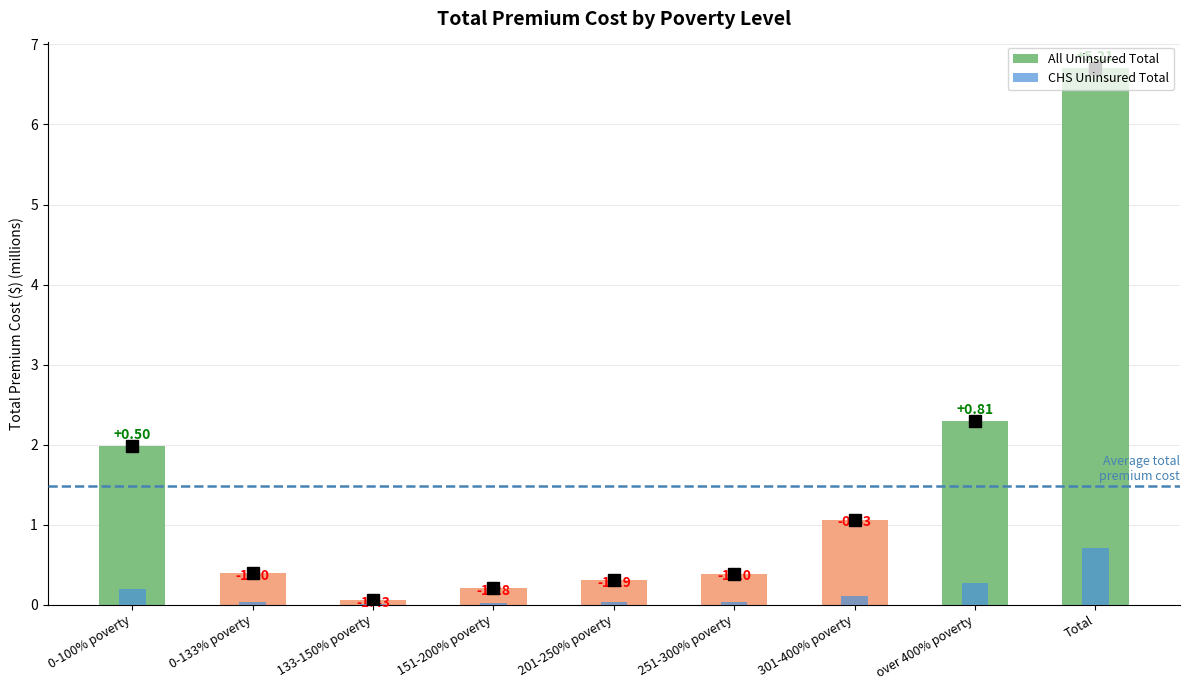

Which series has the largest total across all categories?

All Uninsured Total